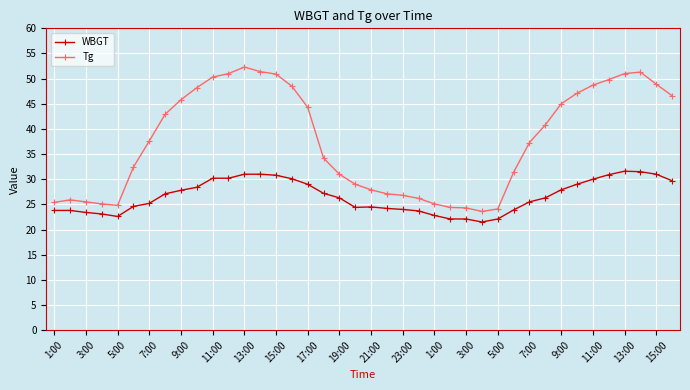

Which series has the largest total across all categories?

Tg